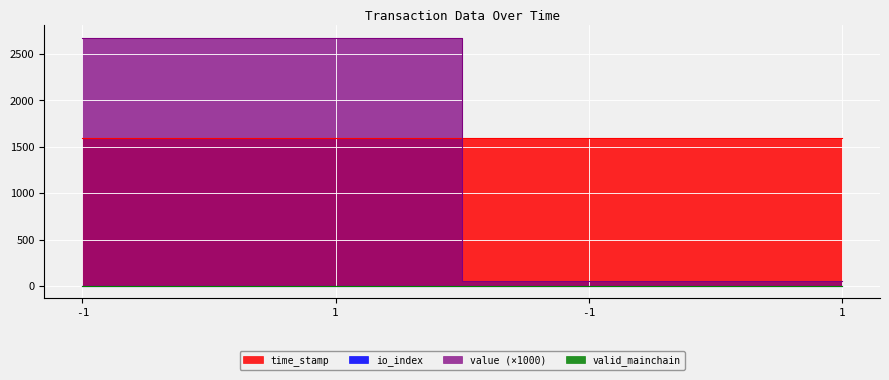

Which label corresponds to the smallest value in the chart?

1